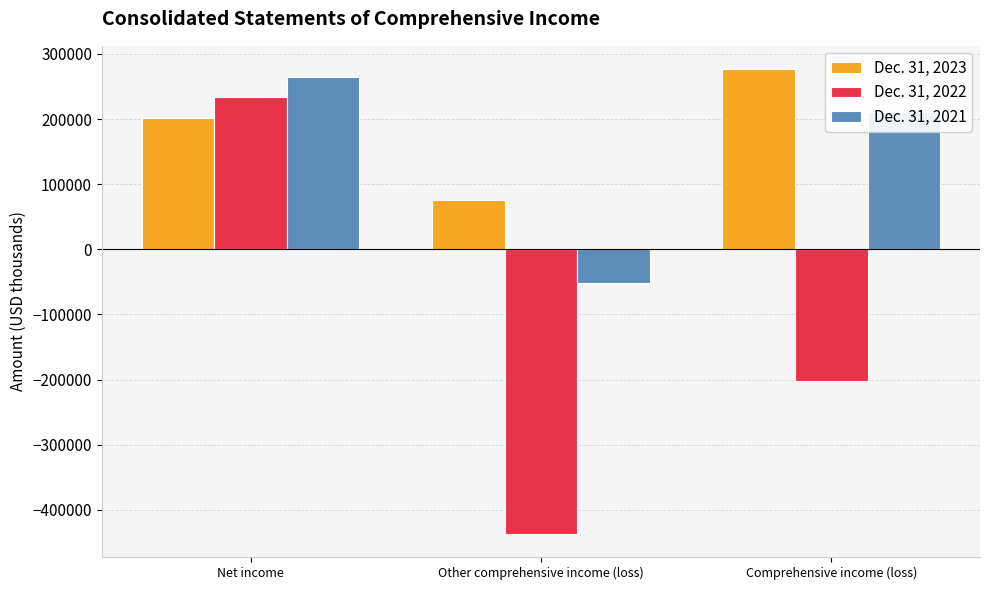

Which series changed the most between Other comprehensive income (loss) and Comprehensive income (loss)?

Dec. 31, 2021